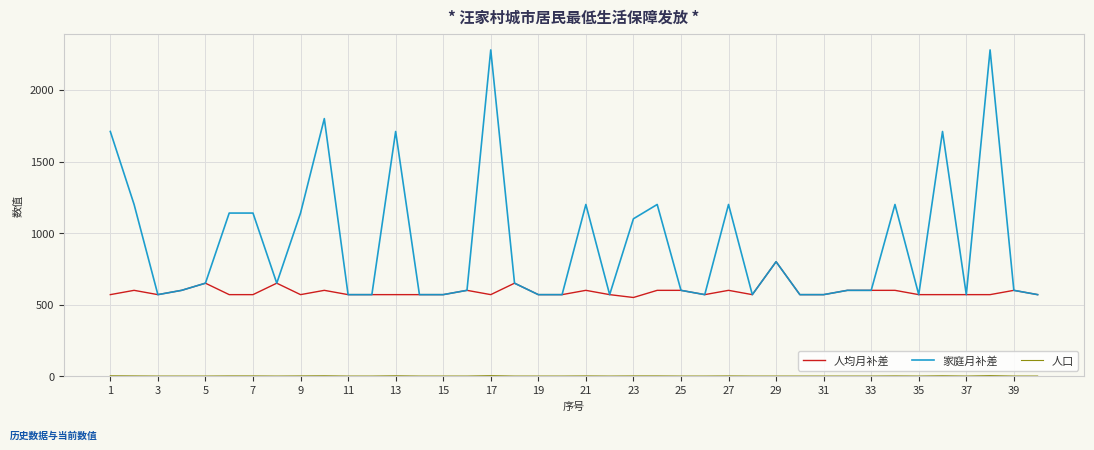

Which series has the largest total across all categories?

家庭月补差